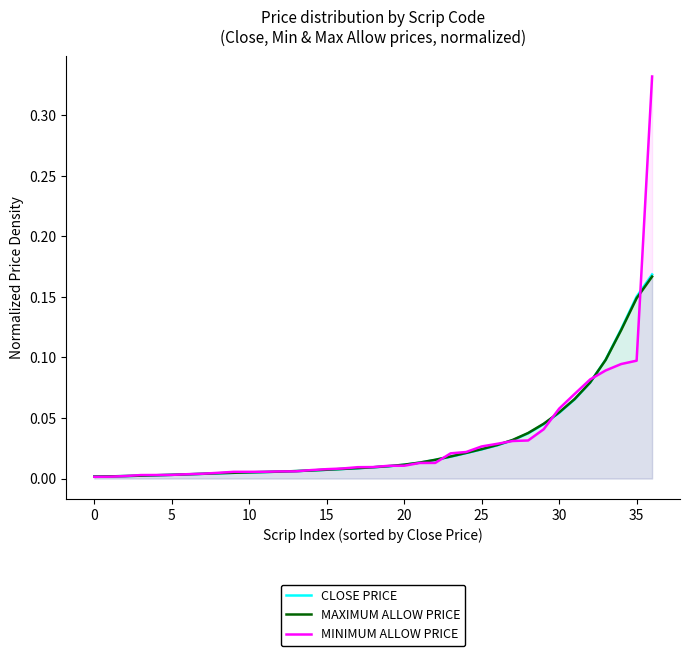

At how many categories does at least one series exceed 0?

37